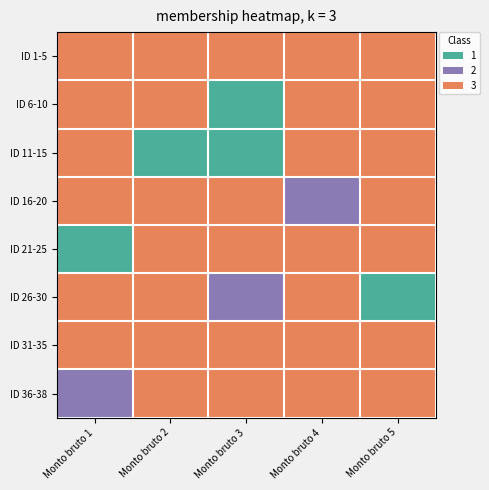

How many categories are shown in the chart?

5